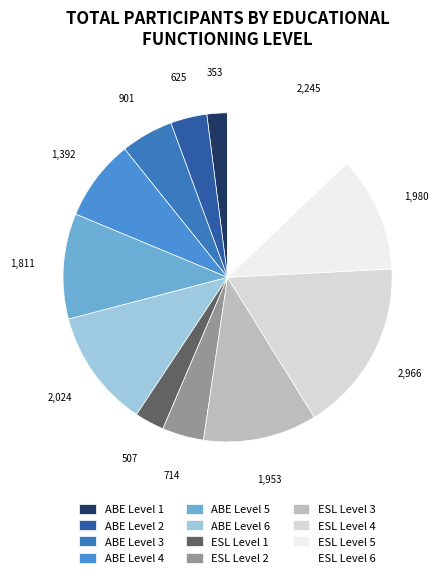

To the nearest percent, what percentage of the pie is ABE Level 6?

12%